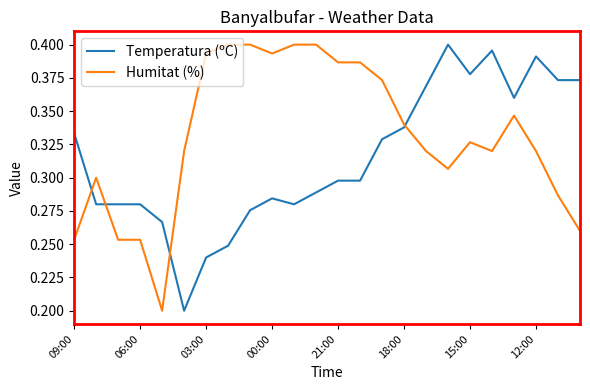

Rank the series by their average value, from highest to lowest.

Humitat (%), Temperatura (ºC)